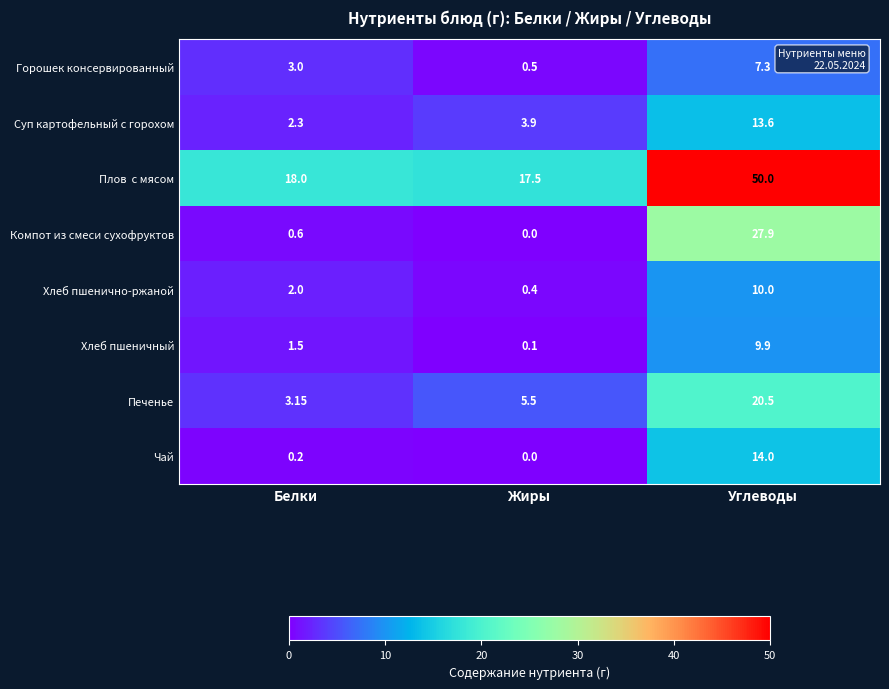

Count the number of data series in this chart.

8